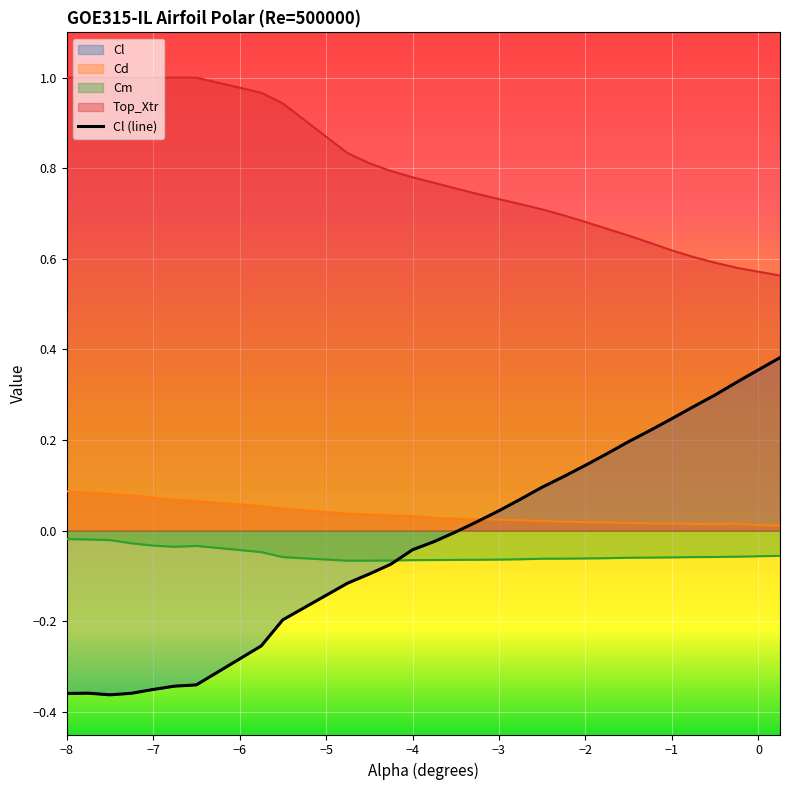

How many lines are shown in the chart?

4